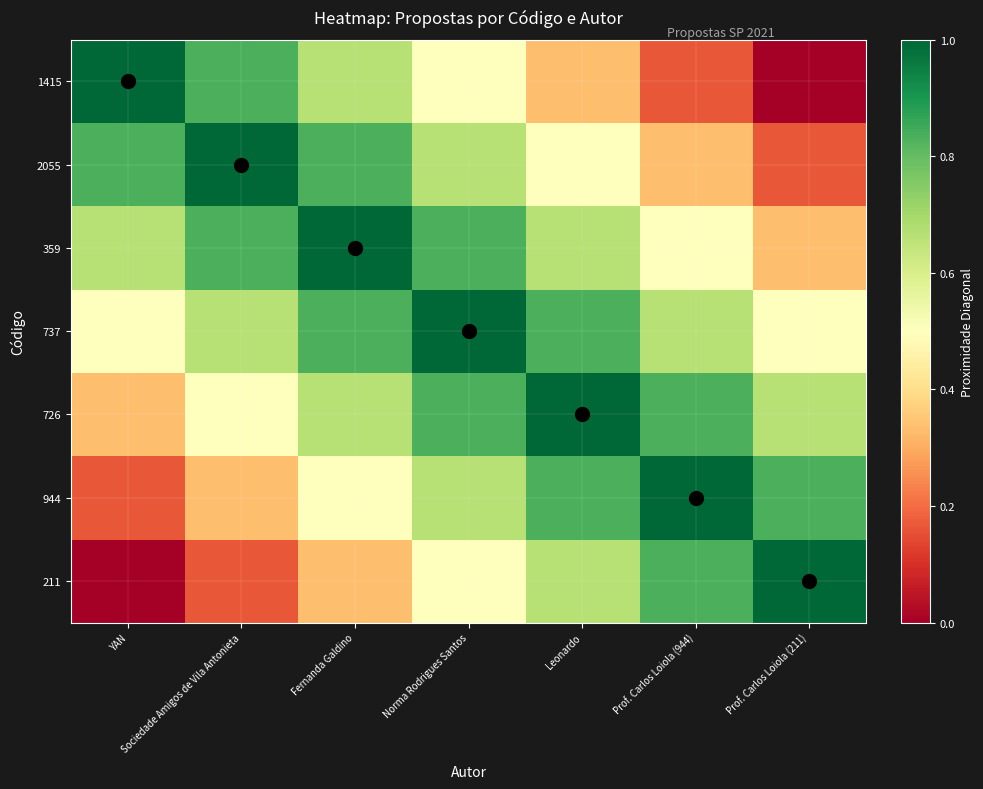

Which has a higher value, Sociedade Amigos de Vila Antonieta or Leonardo?

Sociedade Amigos de Vila Antonieta